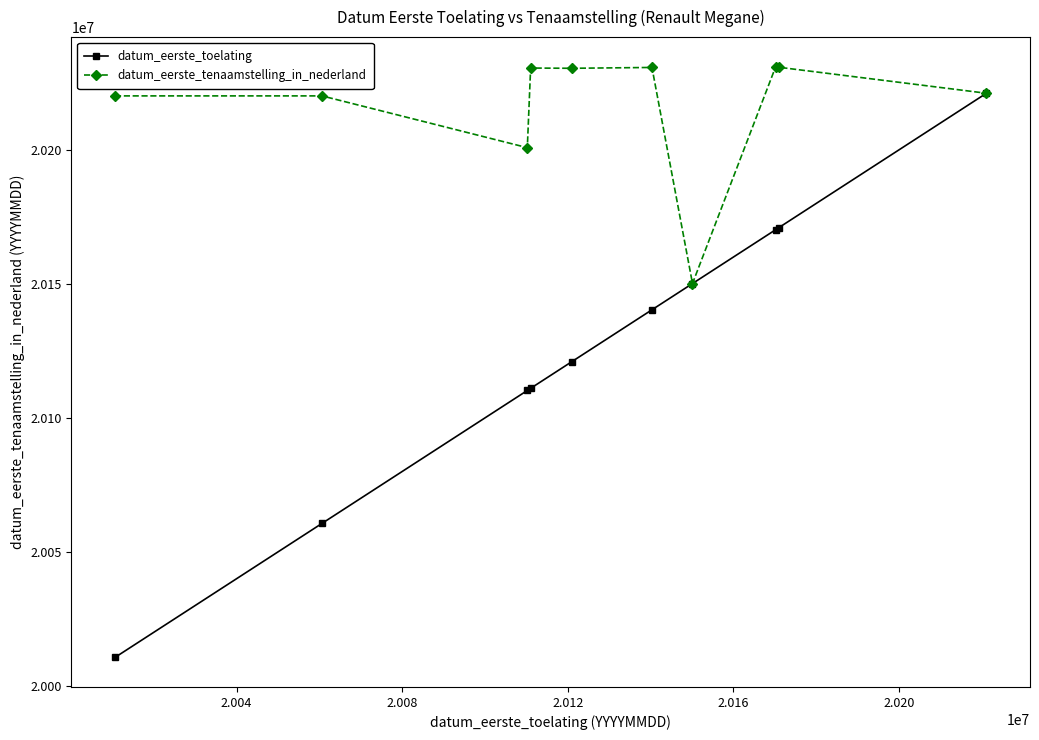

What is the highest value of the datum_eerste_toelating series?

20221108